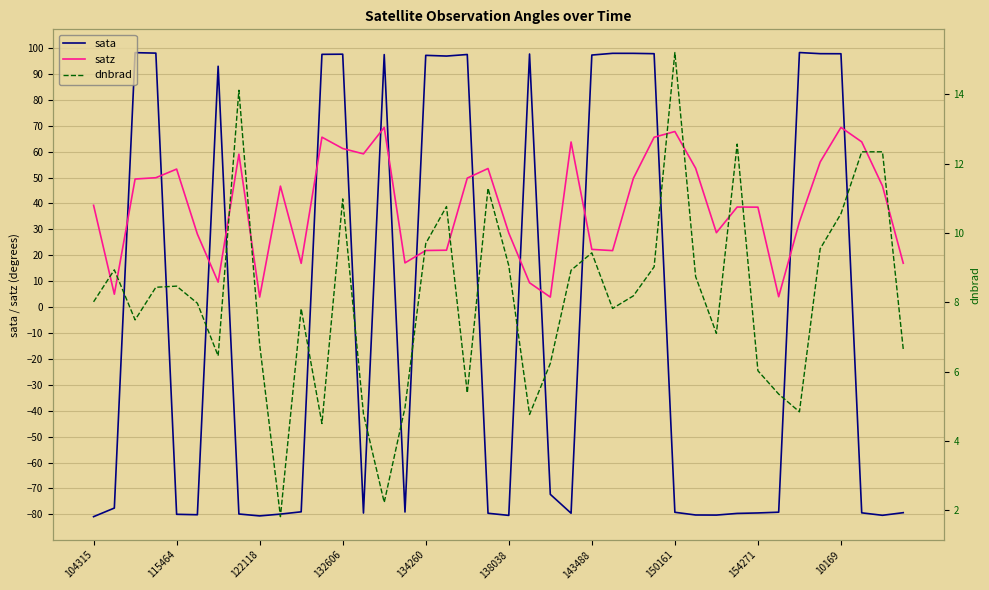

Rank the series at 33 from highest to lowest value.

dnbrad, satz, sata